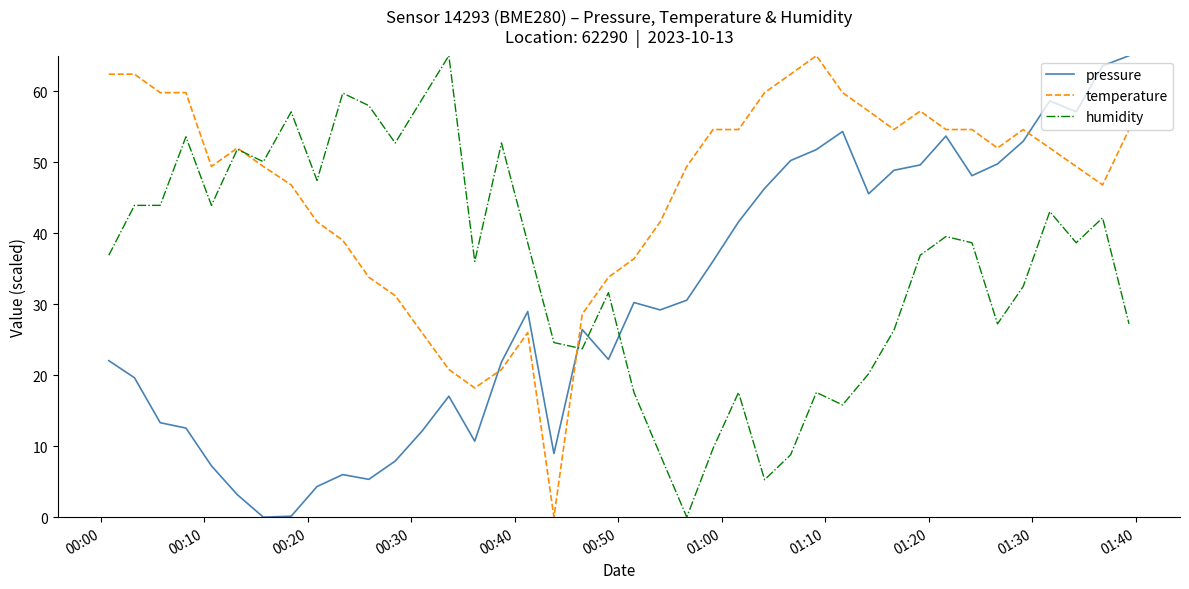

Which series ends up on top after the final intersection of humidity and temperature?

temperature